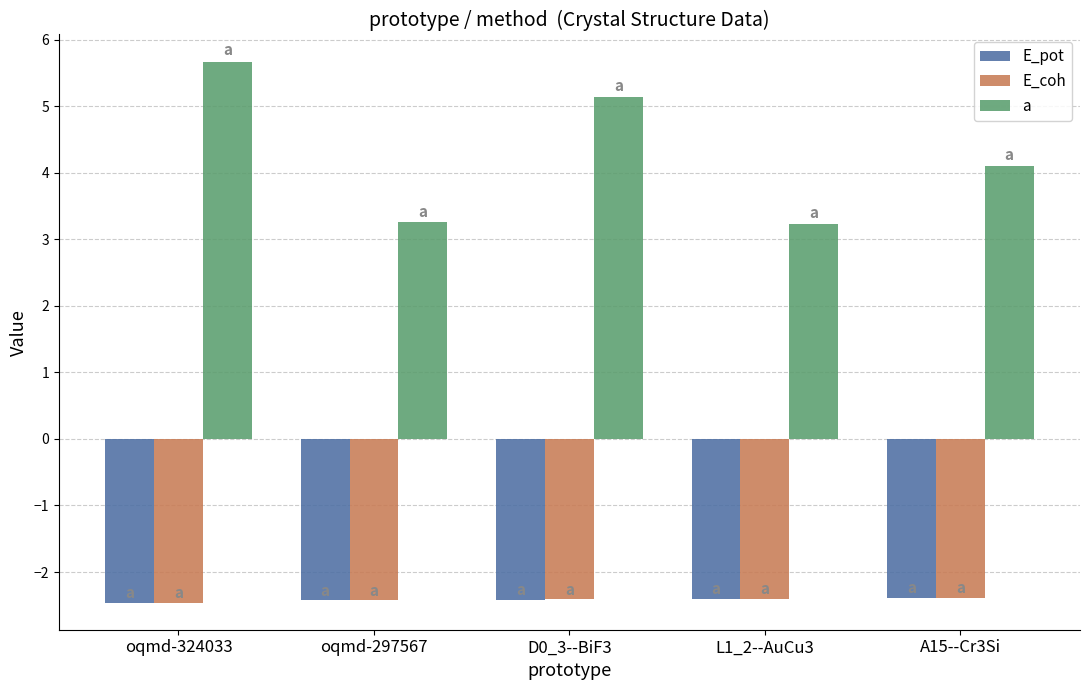

Which series changed the most between oqmd-297567 and A15--Cr3Si?

a